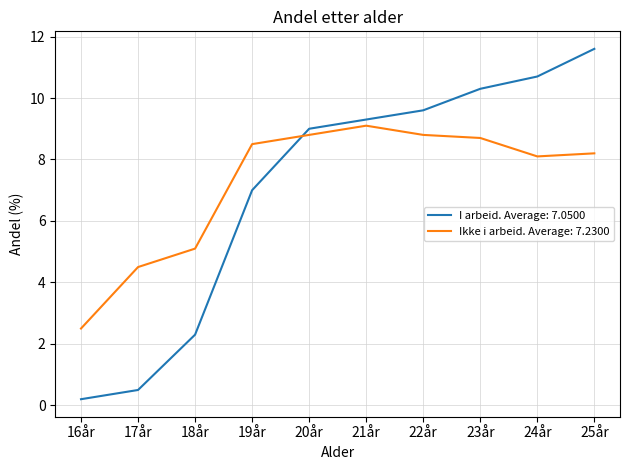

What value does the Ikke i arbeid. Average: 7.2300 series have at 17år?

4.5